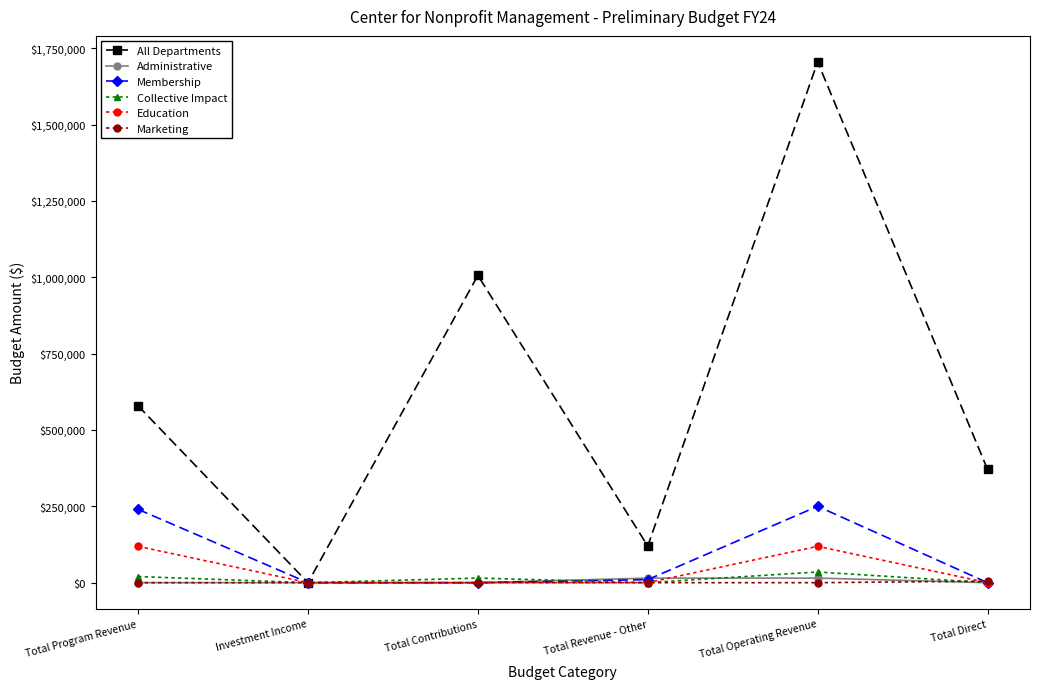

Which series has the largest range (max minus min)?

All Departments